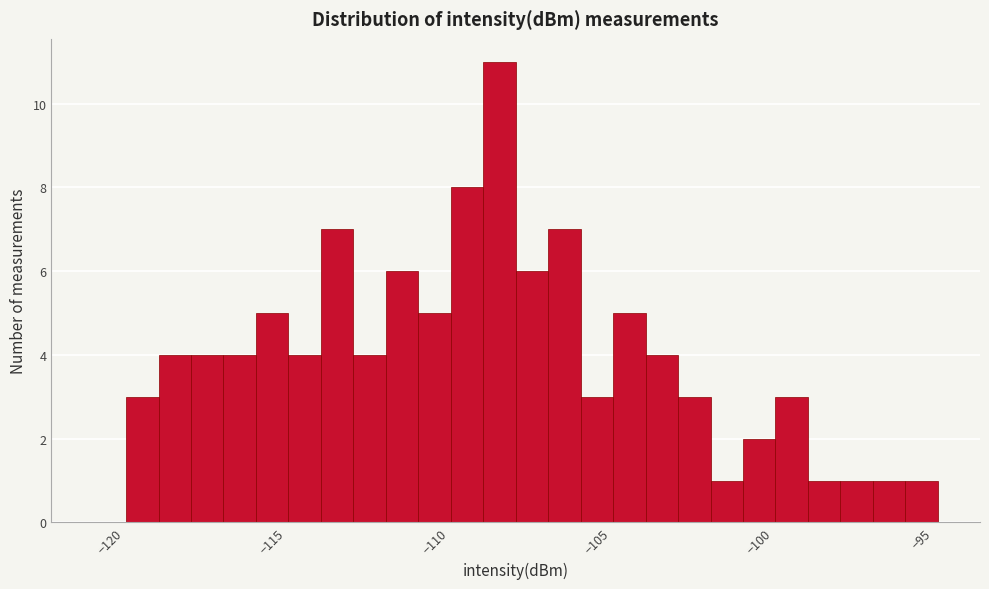

Read against the x-axis, roughly where is the centre of the tallest bar?

-108.0